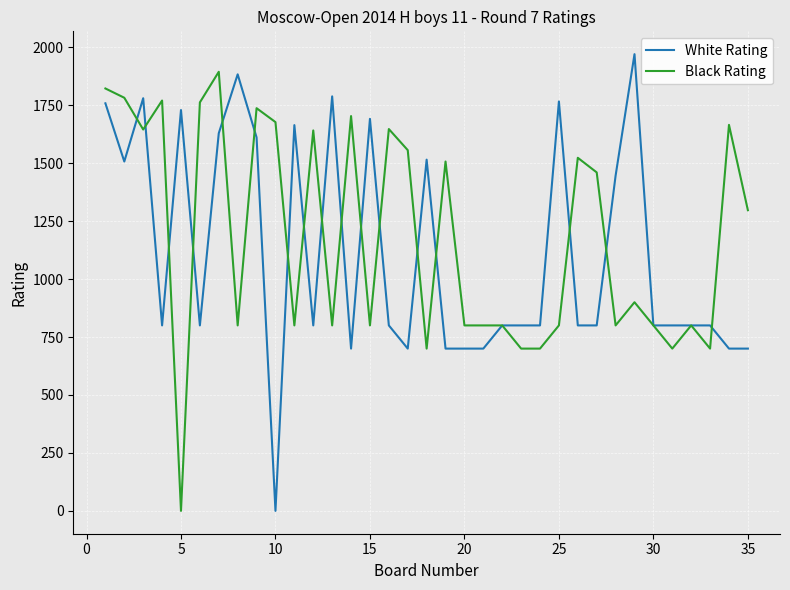

True or false: Black Rating and White Rating cross at least once.

True